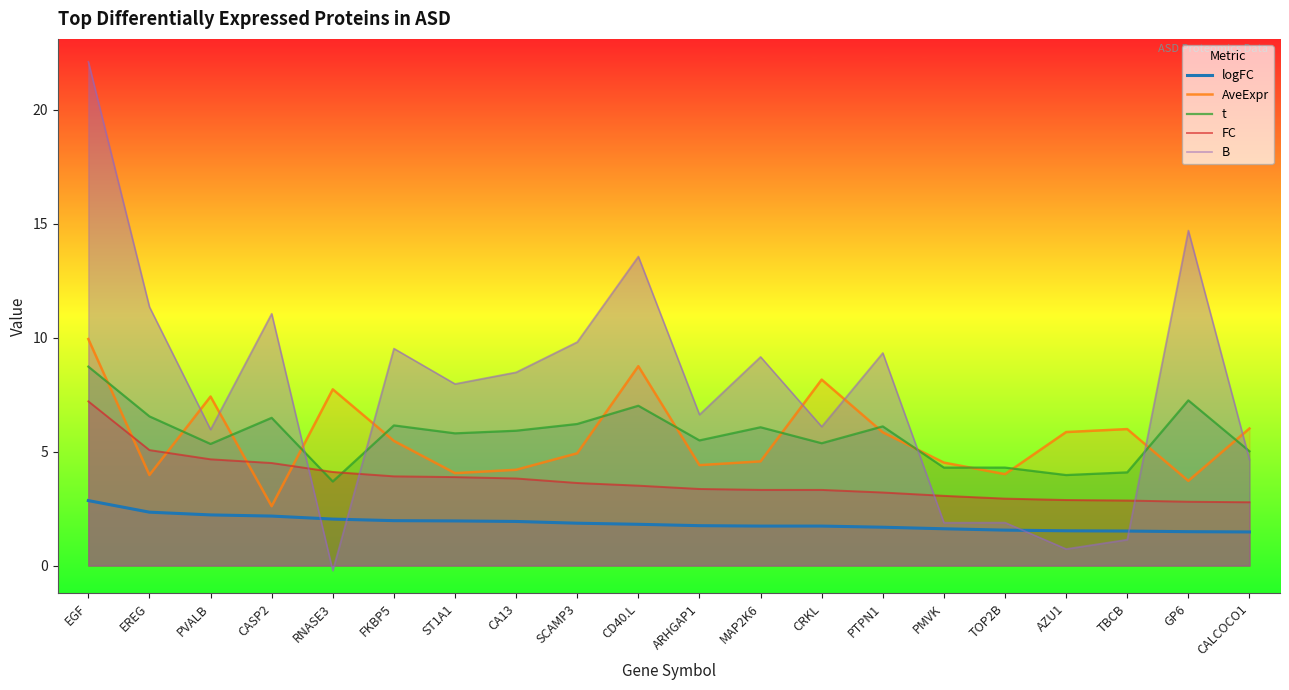

True or false: t and logFC intersect in this chart.

False